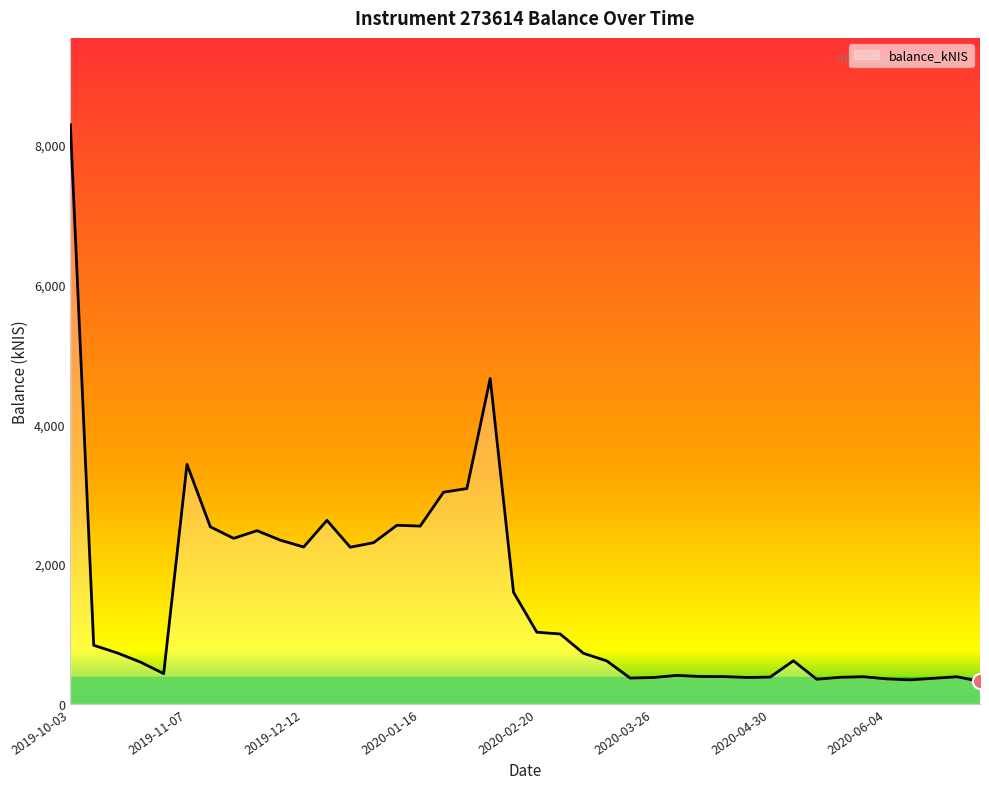

What is the minimum value shown in the chart?

321.1